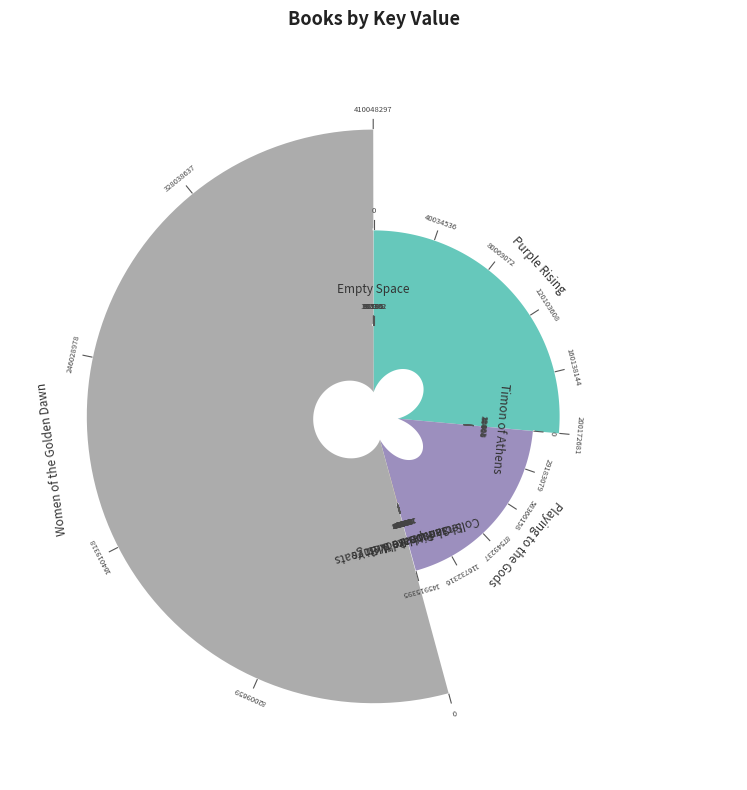

Is Women of the Golden Dawn the majority of the pie?

Yes